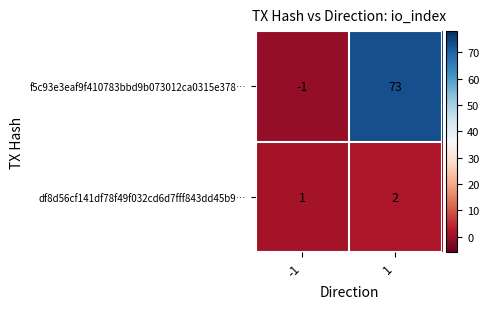

What is the difference between the f5c93e3eaf9f410783bbd9b073012ca0315e378… values at 1 and -1?

74